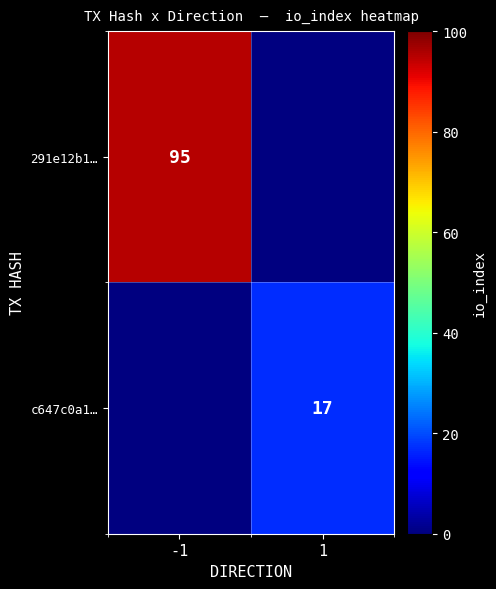

The 291e12b1… series shows 95 at -1. True or false?

True